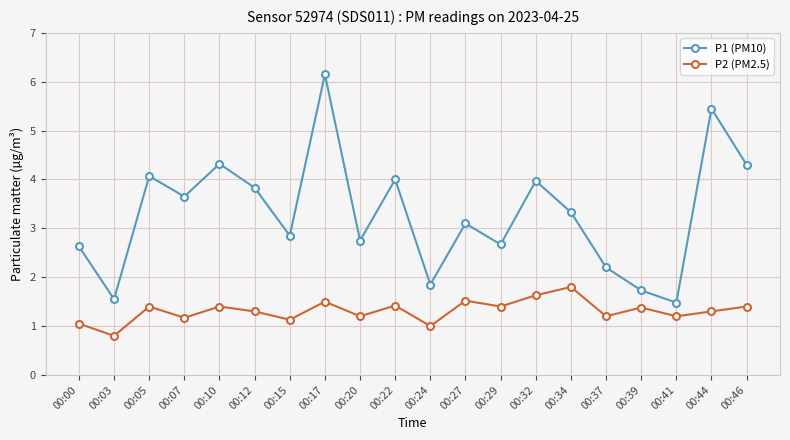

What is the difference between the P2 (PM2.5) values at 00:34 and 00:07?

0.6